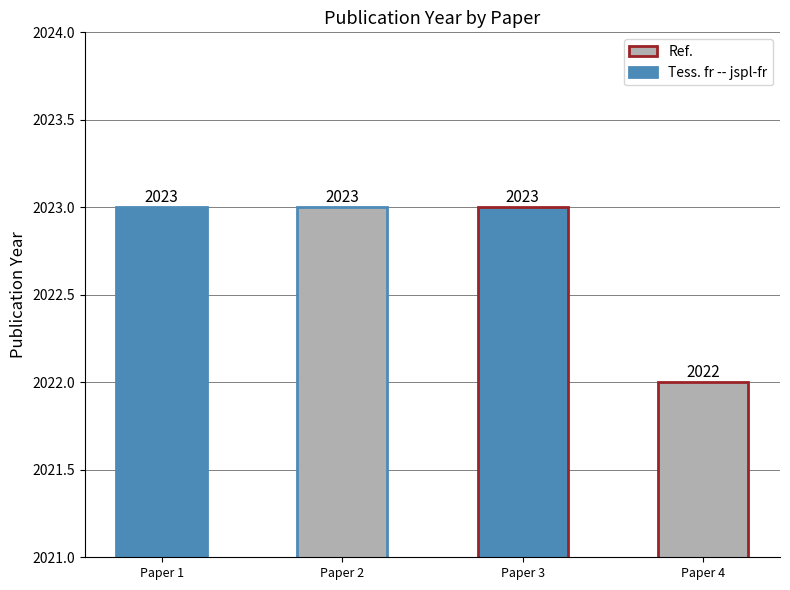

The chart shows a value of 1101 at Optimizing ML Inference Queries. True or false?

False